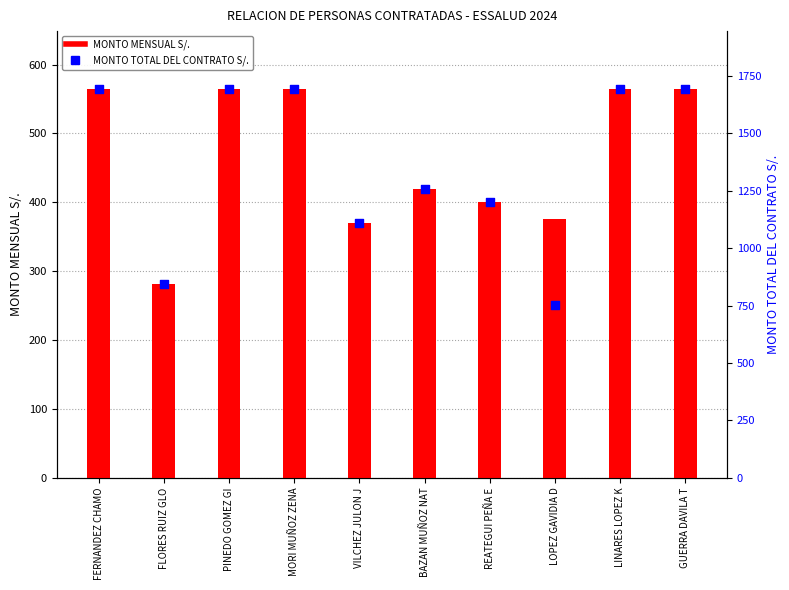

Which series reaches the minimum Y coordinate?

MONTO MENSUAL S/.